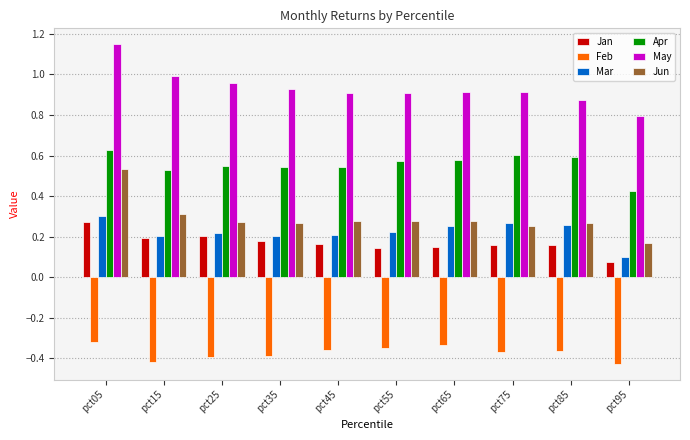

The value of Feb at pct45 is -0.2. True or false?

False